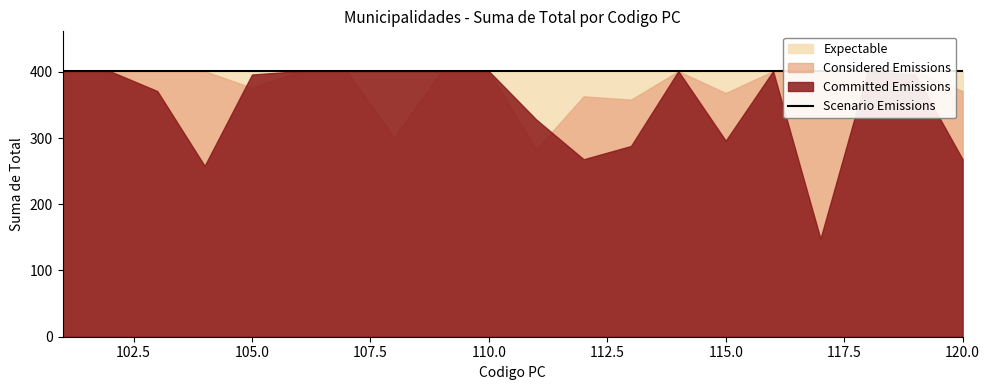

Rank the series at 109 from highest to lowest value.

Committed Emissions, Considered Emissions, Expectable